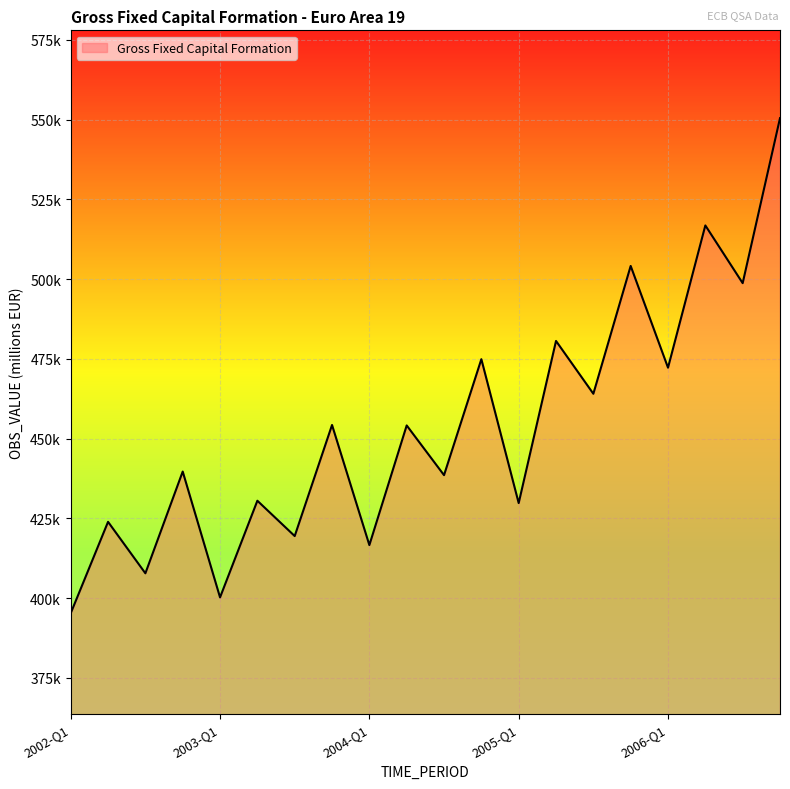

Reading right to left, extract all data points from this chart.

550424.3	498723.2	516807.6	472232.9	504114.1	464063.2	480611.7	429807.4	474897.5	438558.7	454137.7	416645.5	454280.5	419472.1	430543.1	400255.7	439687.6	407802.1	423929.3	395290.0